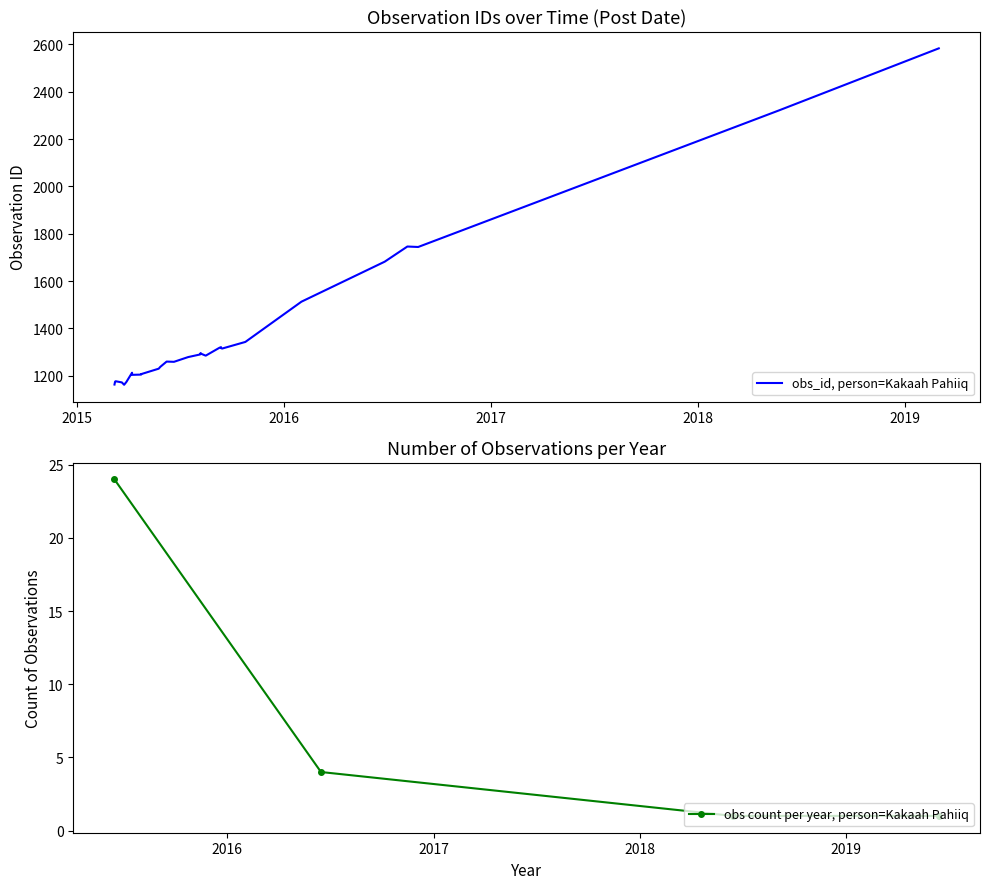

What is the difference between the second highest and second lowest values?

1158